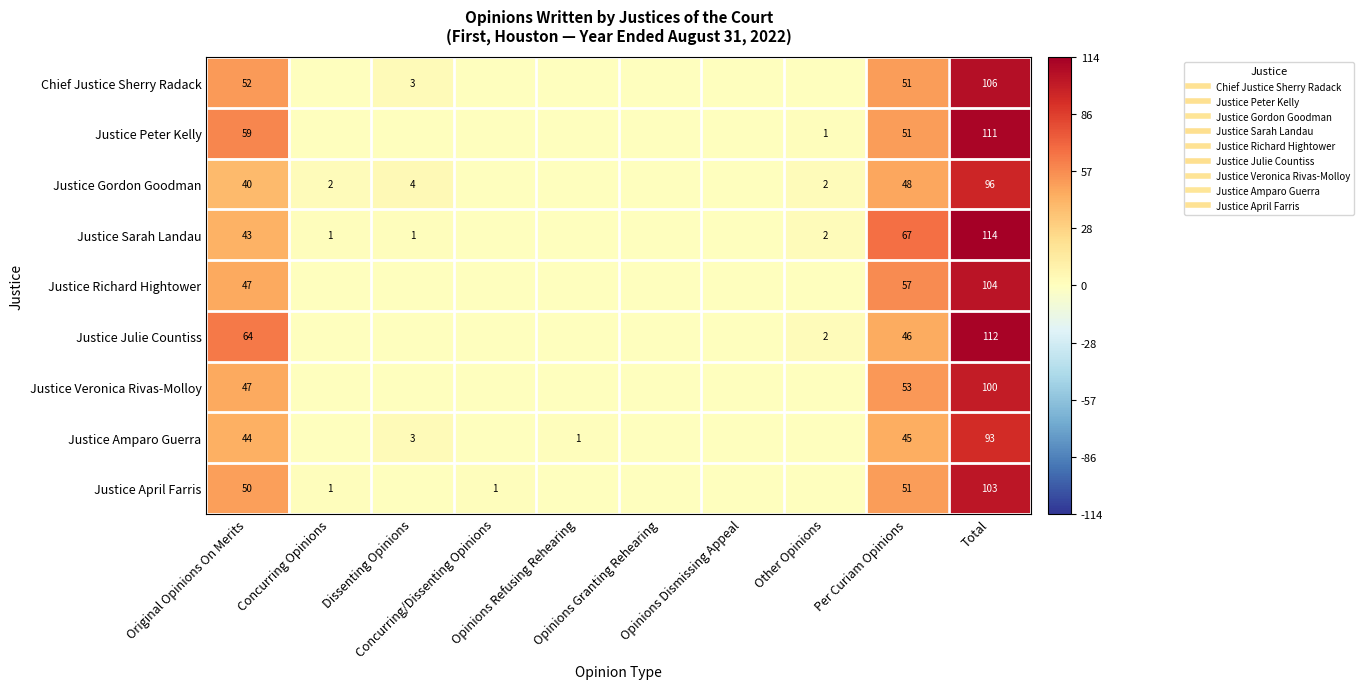

Is it true that Justice Amparo Guerra equals 49 at Opinions Dismissing Appeal?

False